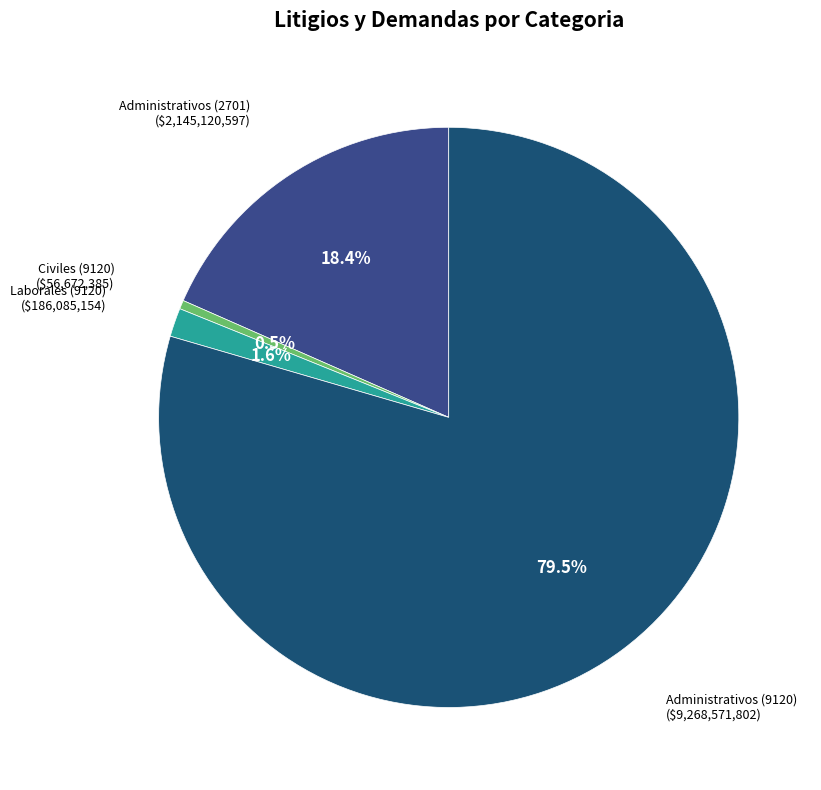

Does any single category account for the majority?

Yes